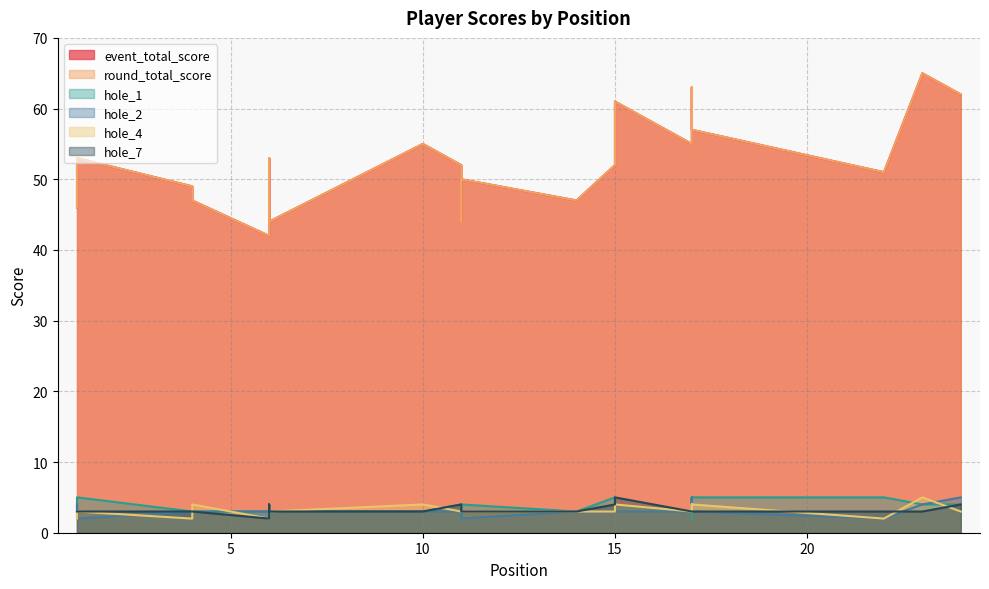

What is the total value across all series at 17?

122